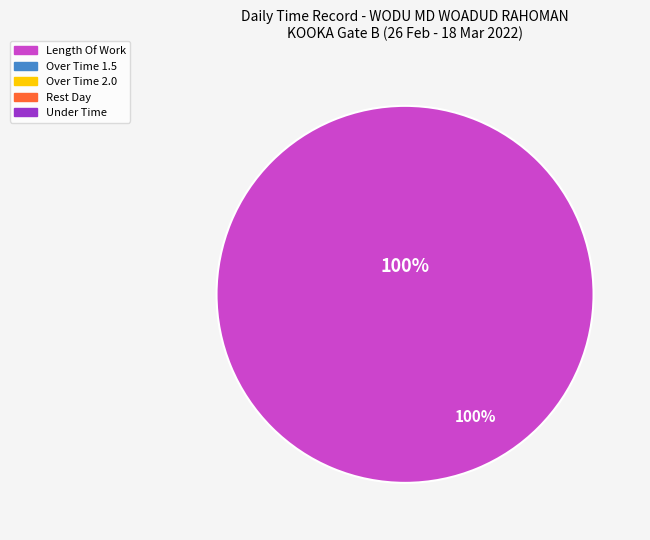

Which slice is the smallest?

Over Time 1.5